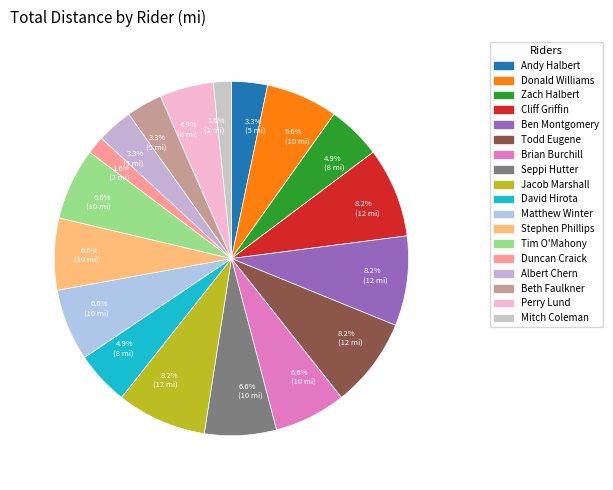

Approximately how many times larger is the value at Duncan Craick compared to Brian Burchill?

0.2